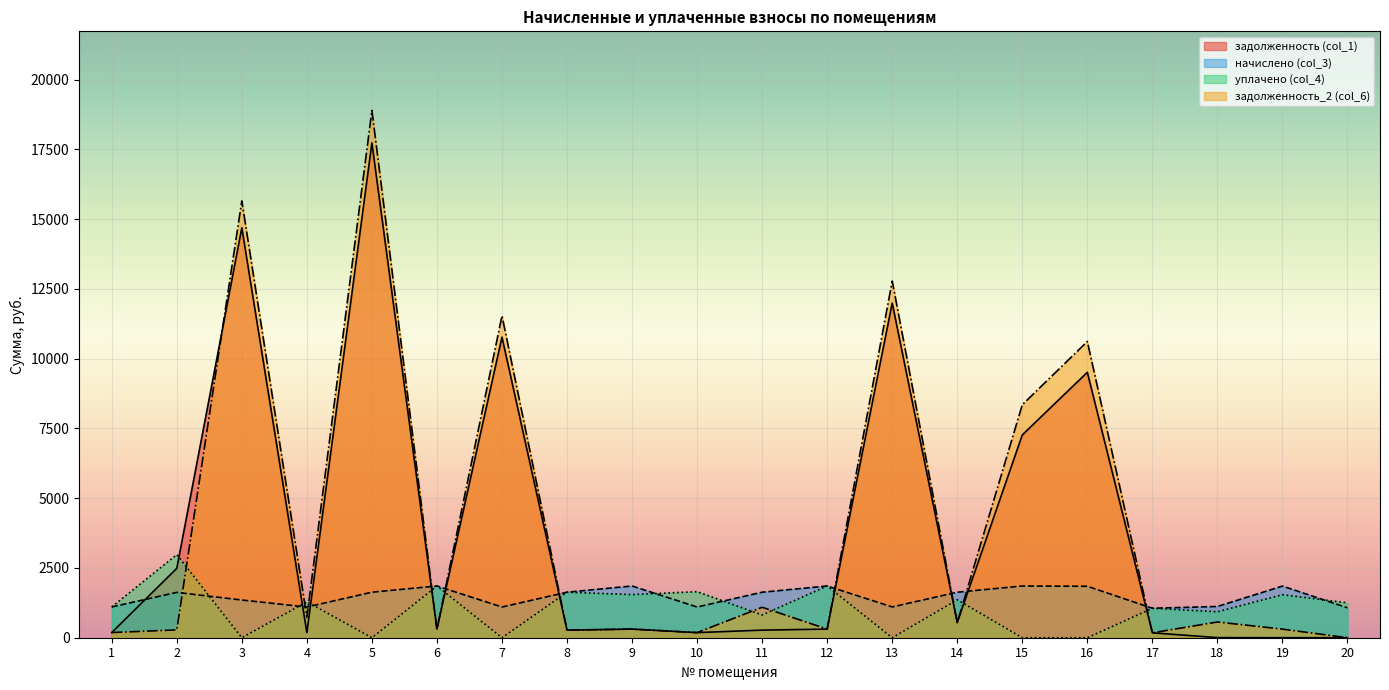

Between 10 and 16, which series saw the biggest shift?

задолженность_2 (col_6)